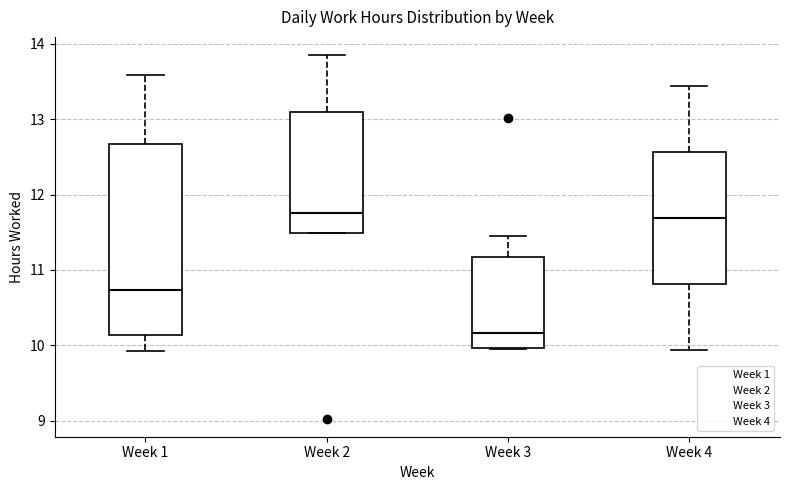

Which box is the tallest, from its lower edge to its upper edge?

Week 1